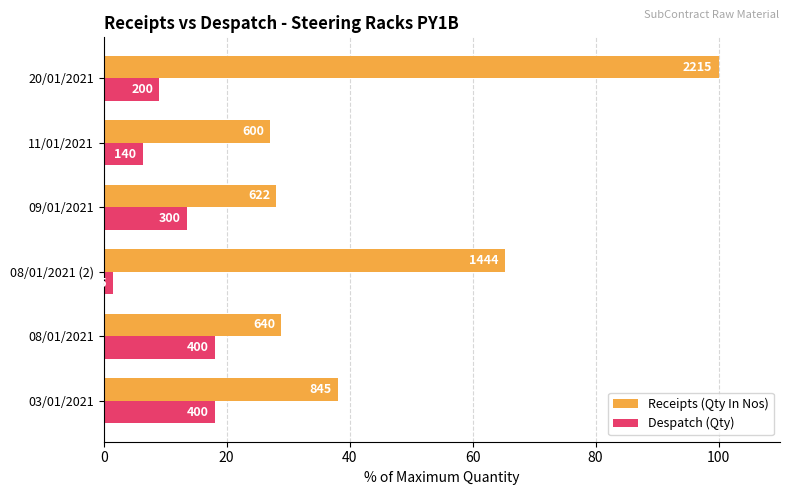

Which series has the largest total across all categories?

Receipts (Qty In Nos)